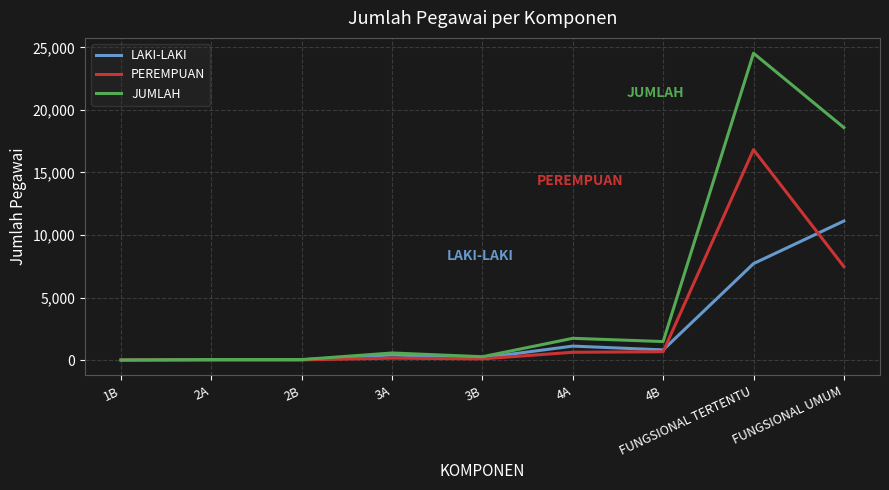

List the series in order of their peak value, highest first.

JUMLAH, PEREMPUAN, LAKI-LAKI